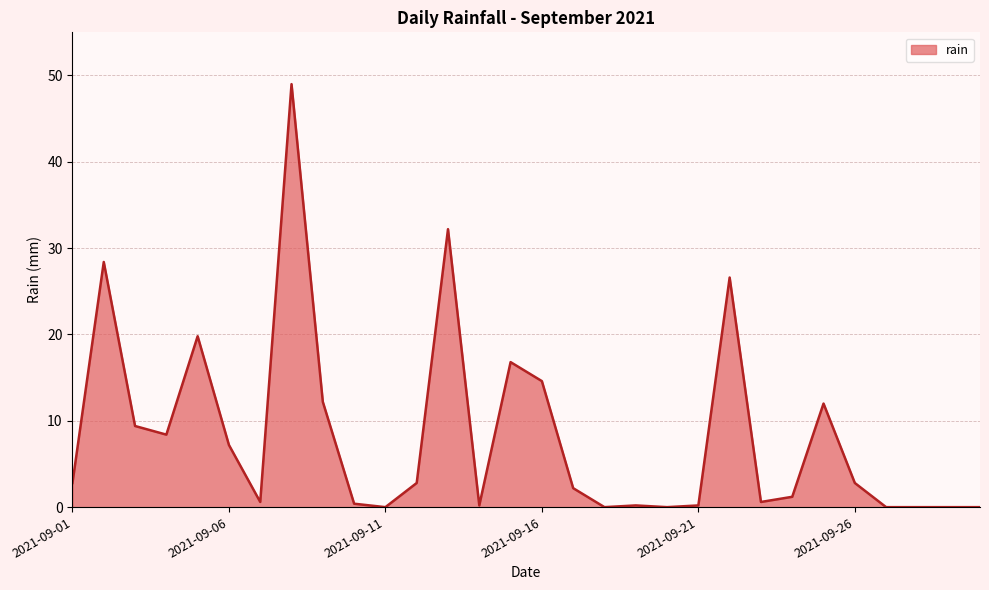

What is the difference between the maximum and minimum values?

49.0